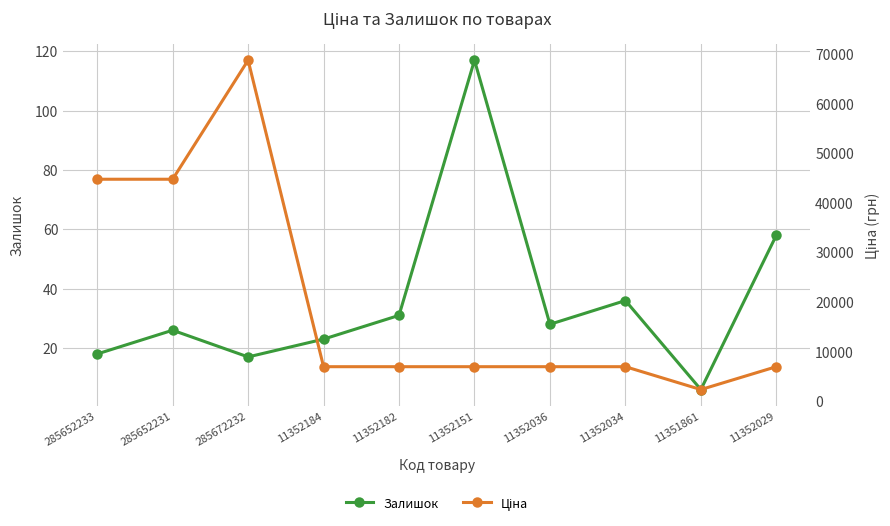

What is the label of the 6th point from the left?

11352151